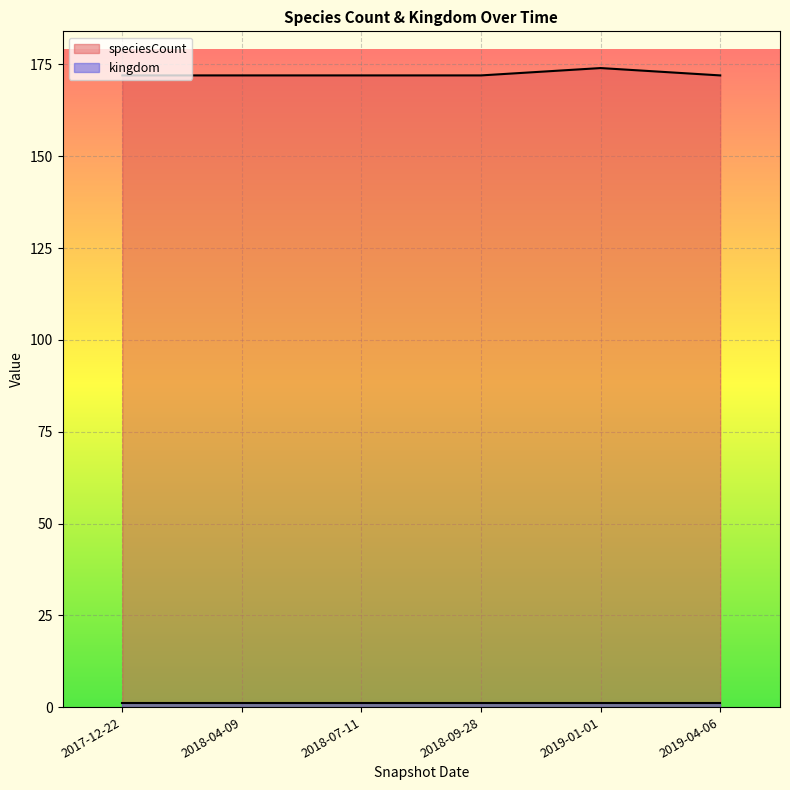

At which category does the data reach its first local peak?

2019-01-01